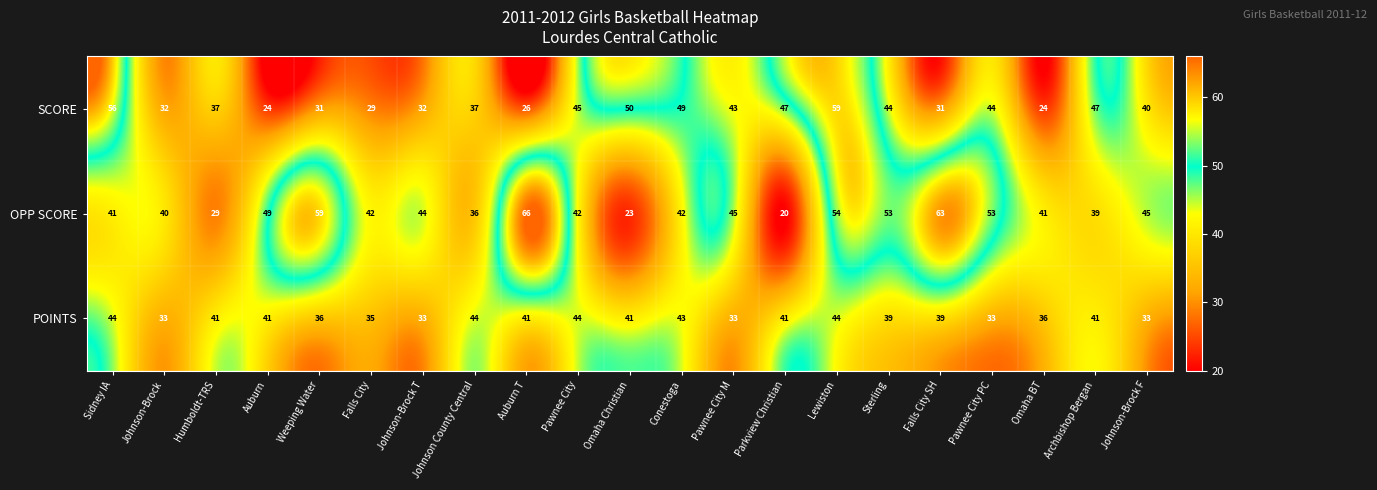

At Johnson County Central, list the series in order from largest to smallest.

POINTS, SCORE, OPP SCORE